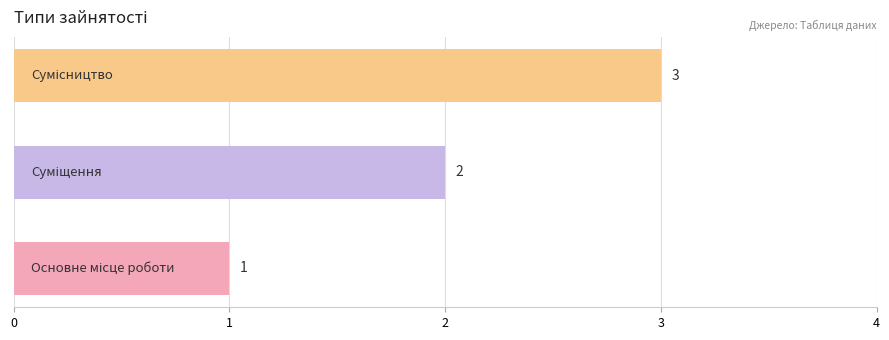

How many values are between 1 and 3?

3